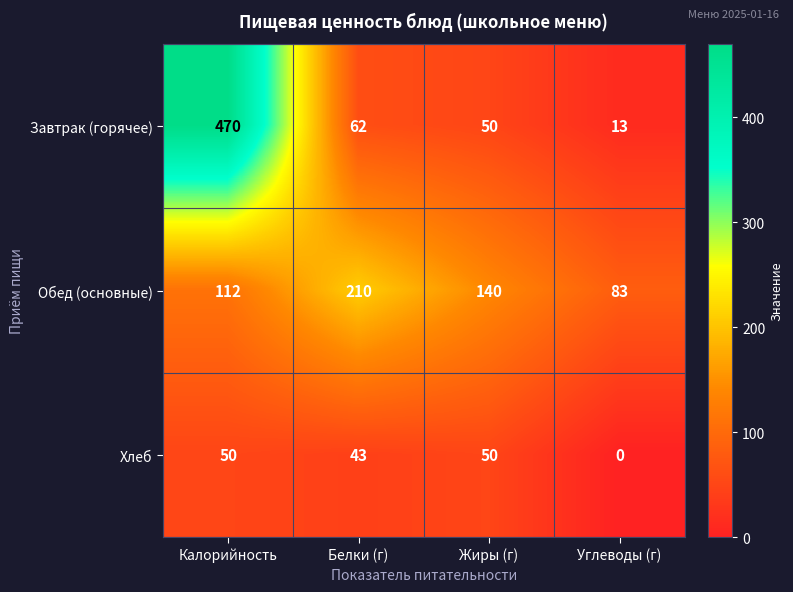

At which category is the sum across all series the highest?

Калорийность